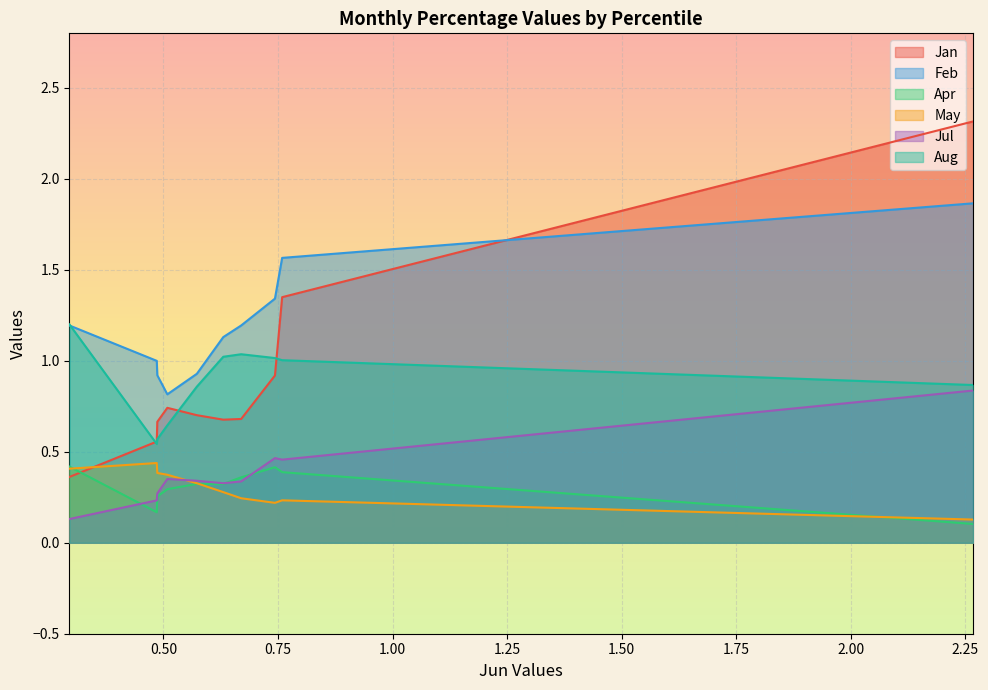

The value of Aug at pct25 is 1.0. True or false?

True